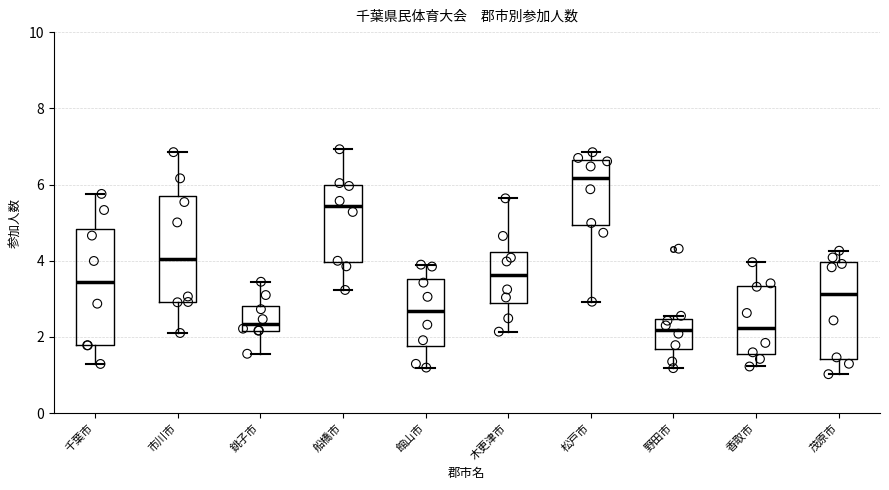

Reading left to right, read every box against the y-axis: the position of its median line, the range the box covers, and the ends of its whiskers. The values are not printed on the chart, so give them approximately, as read against the axis.

千葉市: median 3.4, box 1.8 to 4.8, whiskers 1.2 to 5.8
市川市: median 4.0, box 3.0 to 5.6, whiskers 2.2 to 6.8
銚子市: median 2.4, box 2.2 to 2.8, whiskers 1.6 to 3.4
船橋市: median 5.4, box 4.0 to 6.0, whiskers 3.2 to 7.0
館山市: median 2.6, box 1.8 to 3.6, whiskers 1.2 to 3.8
木更津市: median 3.6, box 2.8 to 4.2, whiskers 2.2 to 5.6
松戸市: median 6.2, box 5.0 to 6.6, whiskers 3.0 to 6.8
野田市: median 2.2, box 1.6 to 2.4, whiskers 1.2 to 2.6
香取市: median 2.2, box 1.6 to 3.4, whiskers 1.2 to 4.0
茂原市: median 3.2, box 1.4 to 4.0, whiskers 1.0 to 4.2